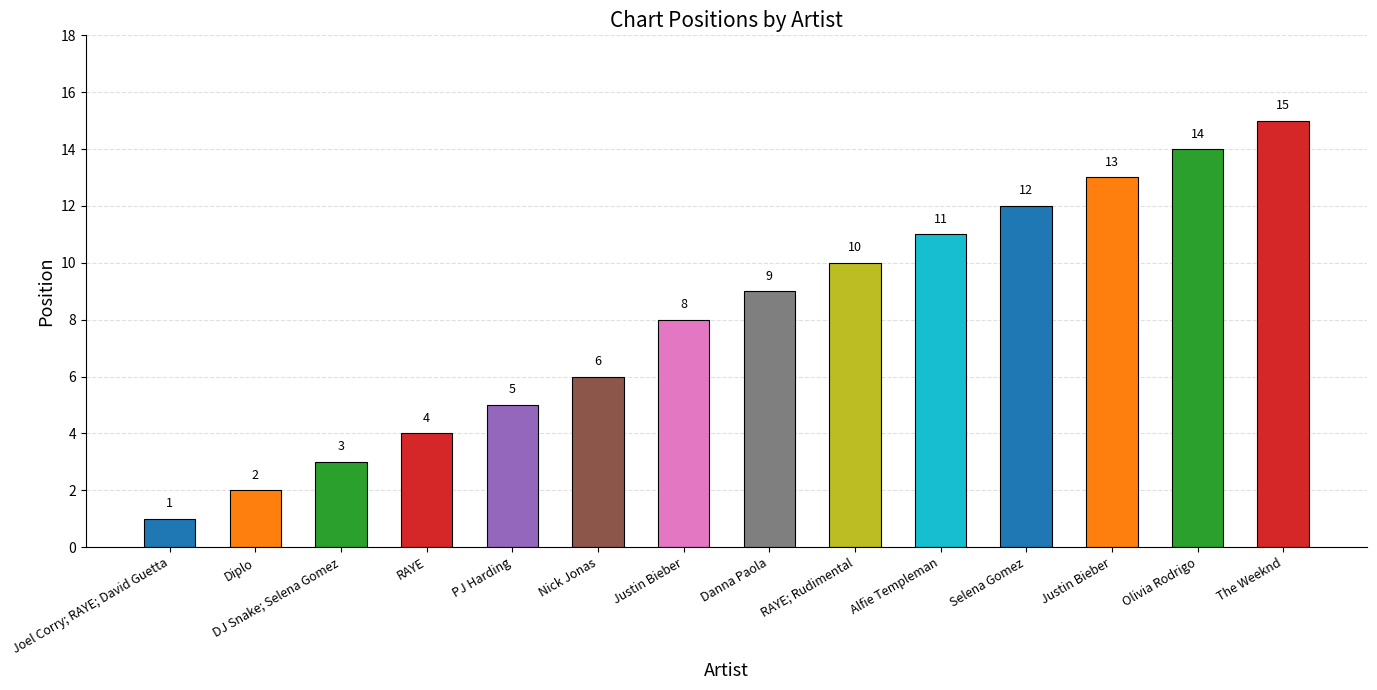

What is the sum of the values at RAYE and Justin Bieber?

17